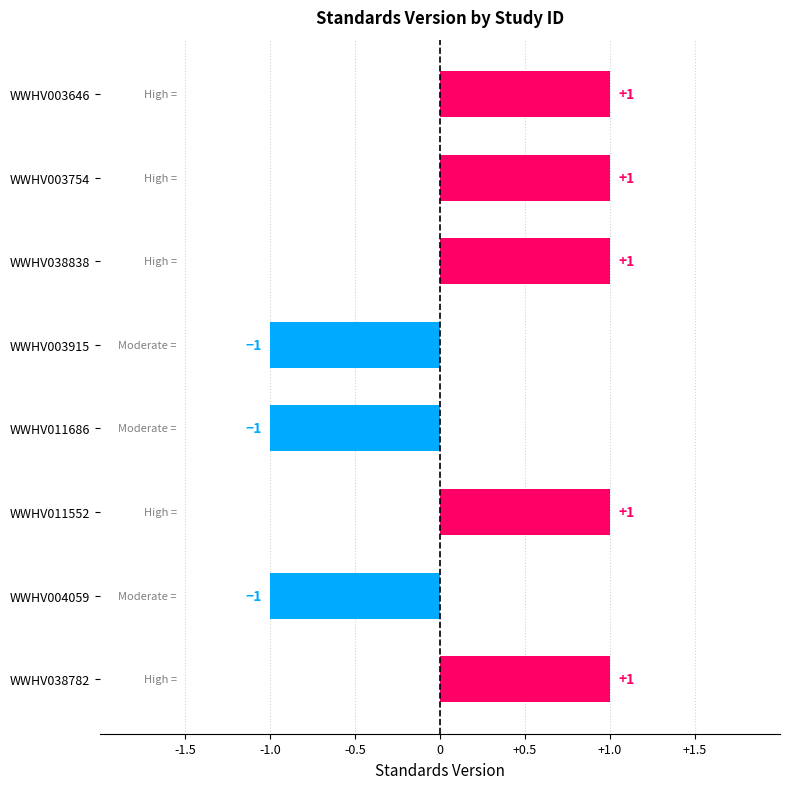

Is it true that the value at WWHV004059 is -1?

True